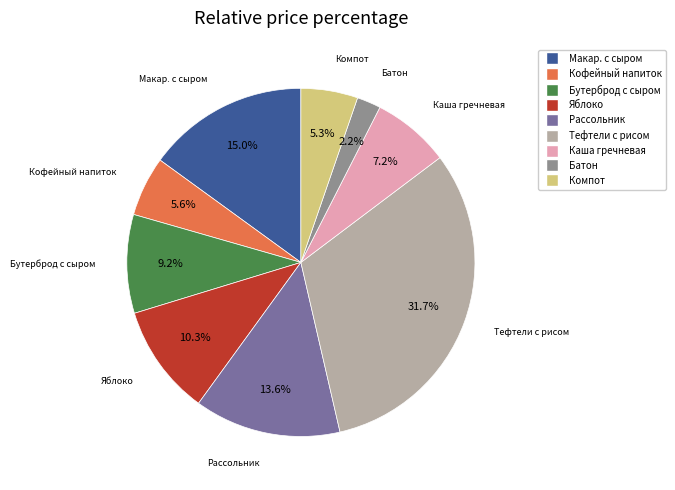

Is there a majority slice in this chart?

No